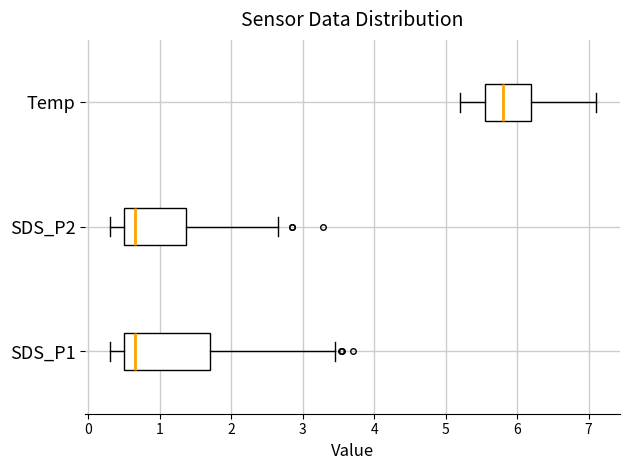

Reading bottom to top, read every box against the x-axis: the position of its median line, the range the box covers, and the ends of its whiskers. The values are not printed on the chart, so give them approximately, as read against the axis.

SDS_P1: median 0.7, box 0.5 to 1.7, whiskers 0.3 to 3.5
SDS_P2: median 0.7, box 0.5 to 1.4, whiskers 0.3 to 2.7
Temp: median 5.8, box 5.6 to 6.2, whiskers 5.2 to 7.1